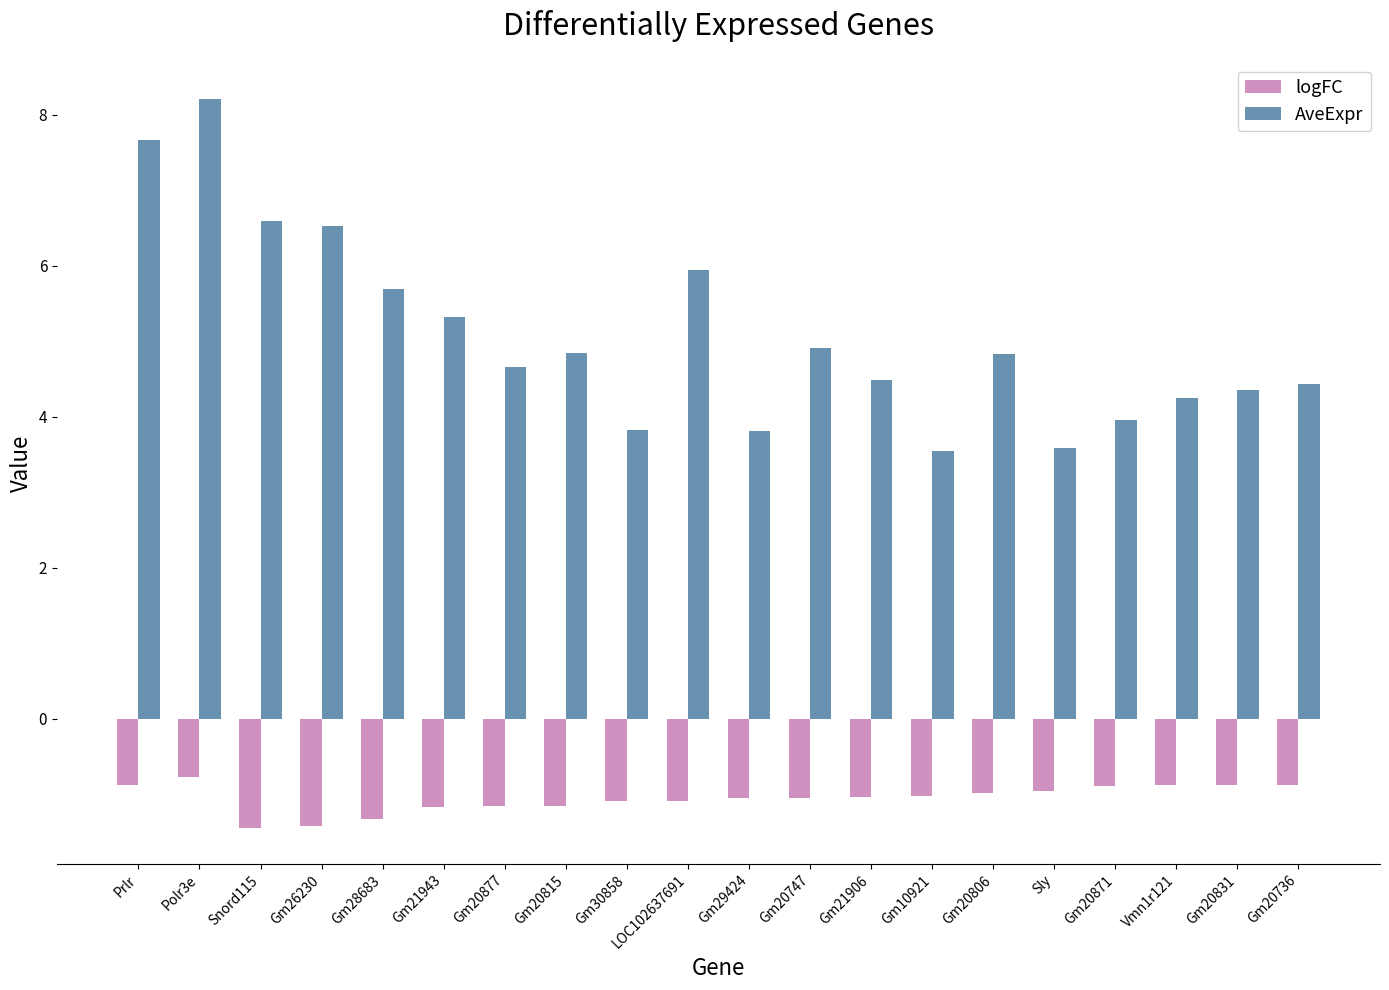

What is the approximate value of logFC at Gm20815?

-1.2